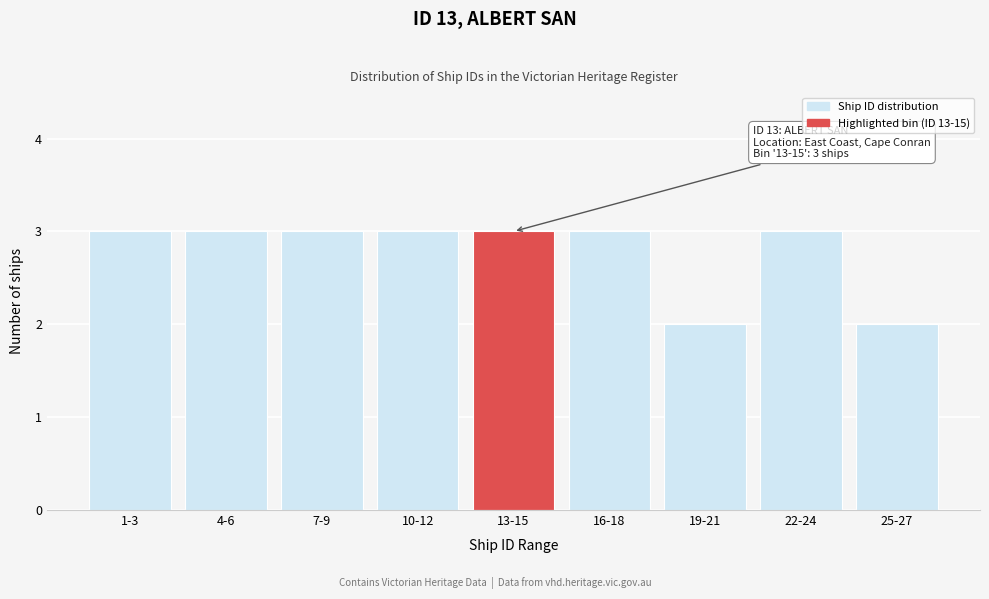

Reading right to left, extract all data points from this chart.

25-27=2	22-24=3	19-21=2	16-18=3	13-15=3	10-12=3	7-9=3	4-6=3	1-3=3